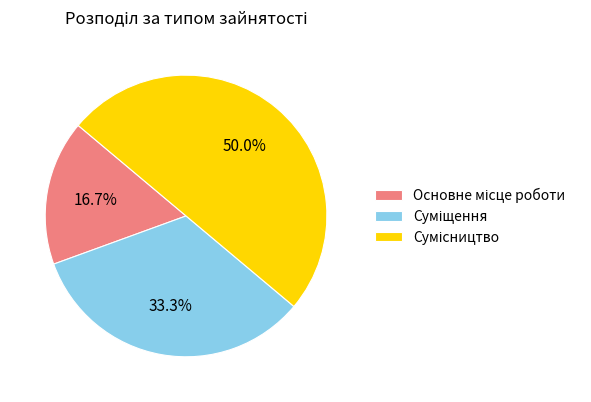

Is it true that Суміщення is 21% of the pie?

False